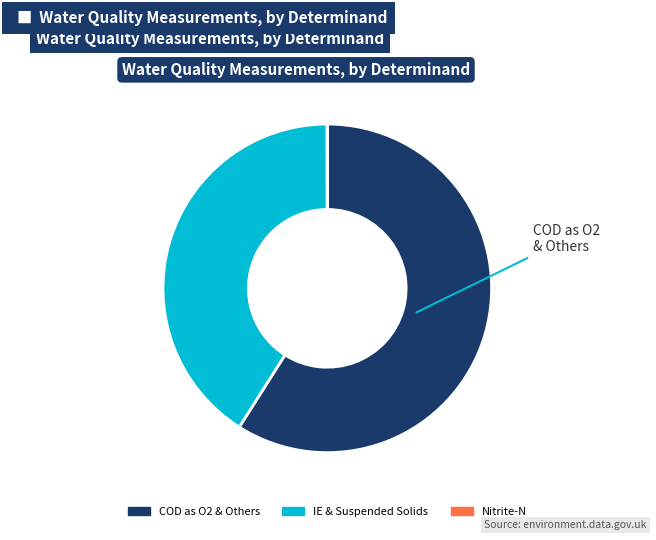

Which has a higher value, COD as O2 & Others or IE & Suspended Solids?

COD as O2 & Others